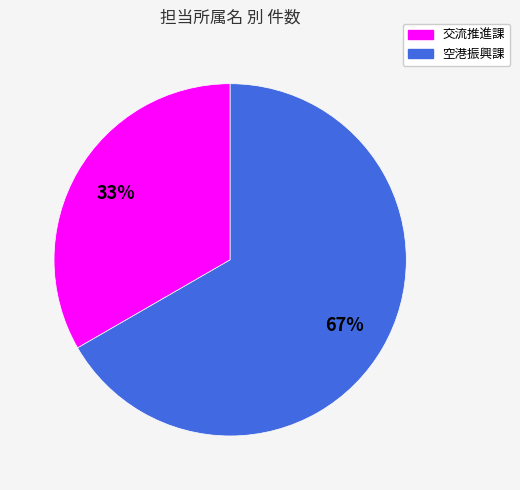

The 空港振興課 slice represents 67% of the pie. True or false?

True